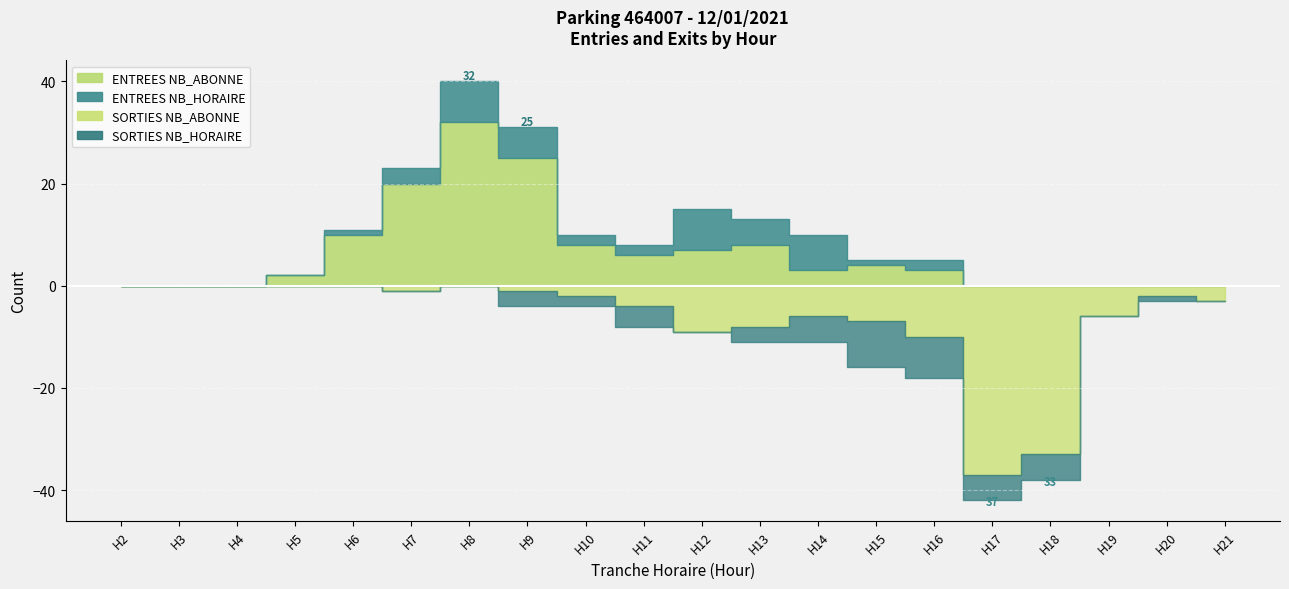

How many interior local valleys does the SORTIES NB_ABONNE series have?

3